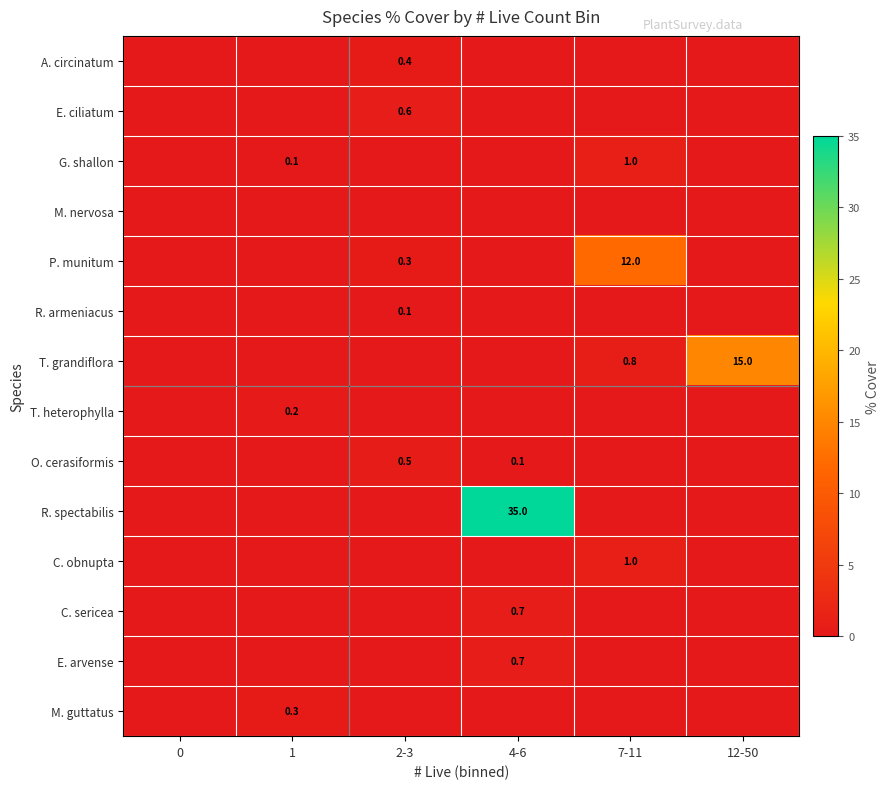

Is the value of O. cerasiformis at 4-6 greater than the value of M. guttatus at 1?

No